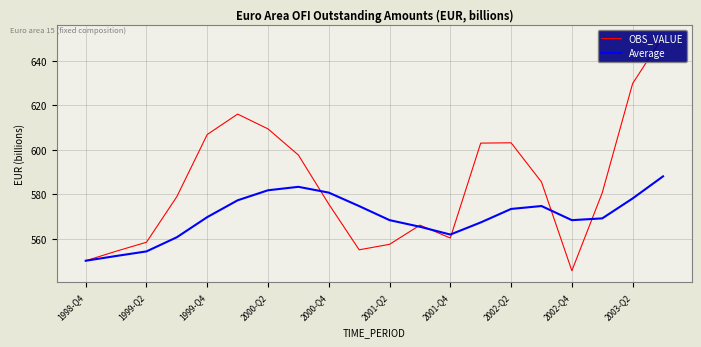

Does the chart display data point markers on the line(s)?

No